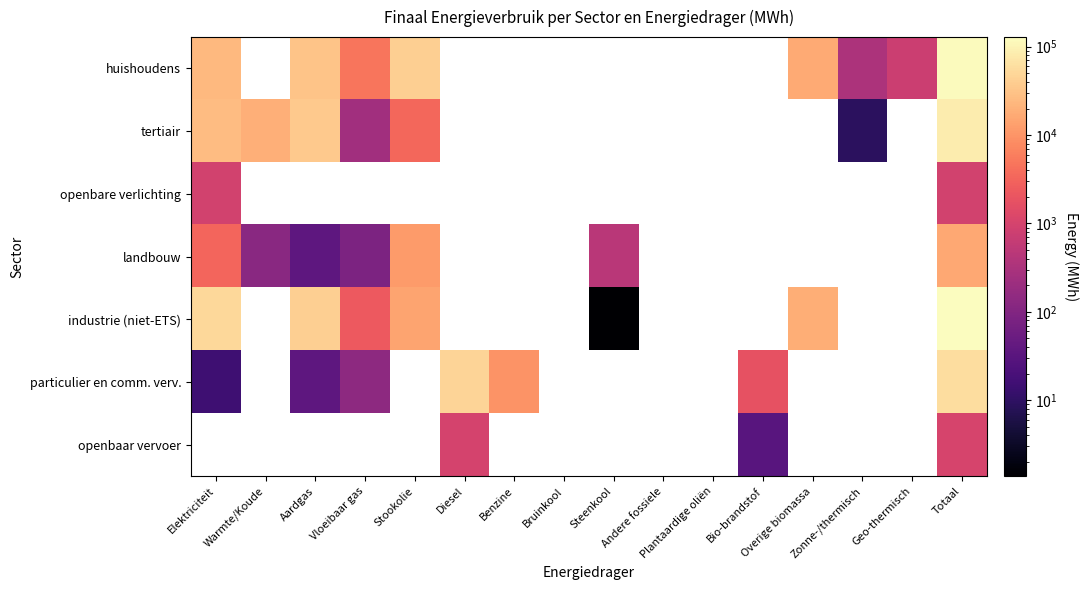

True or false: particulier en comm. verv. has a value of 227.9 at Vloeibaar gas.

False